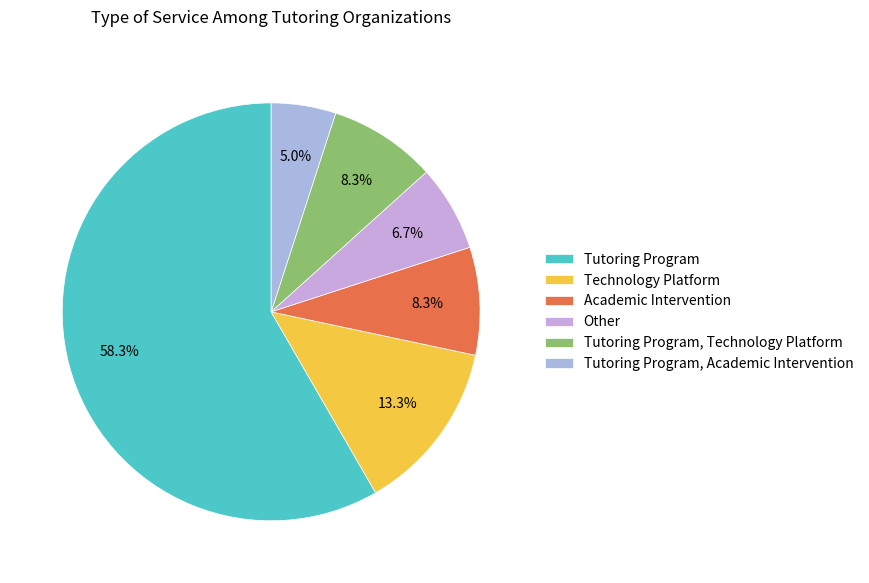

To the nearest percent, what percentage of the pie is Technology Platform?

13%